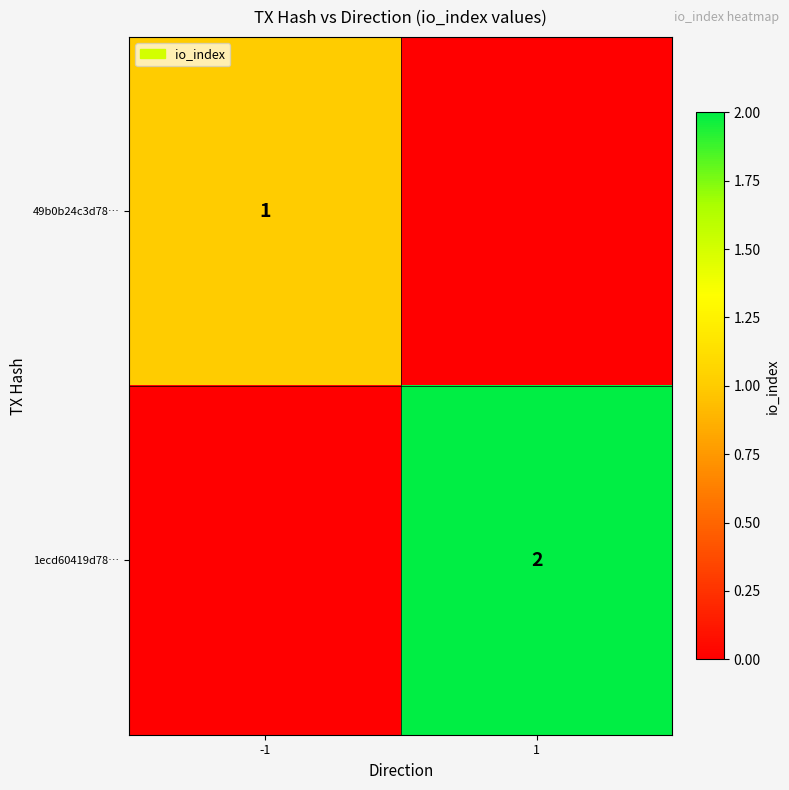

Count the number of categories in the chart.

2